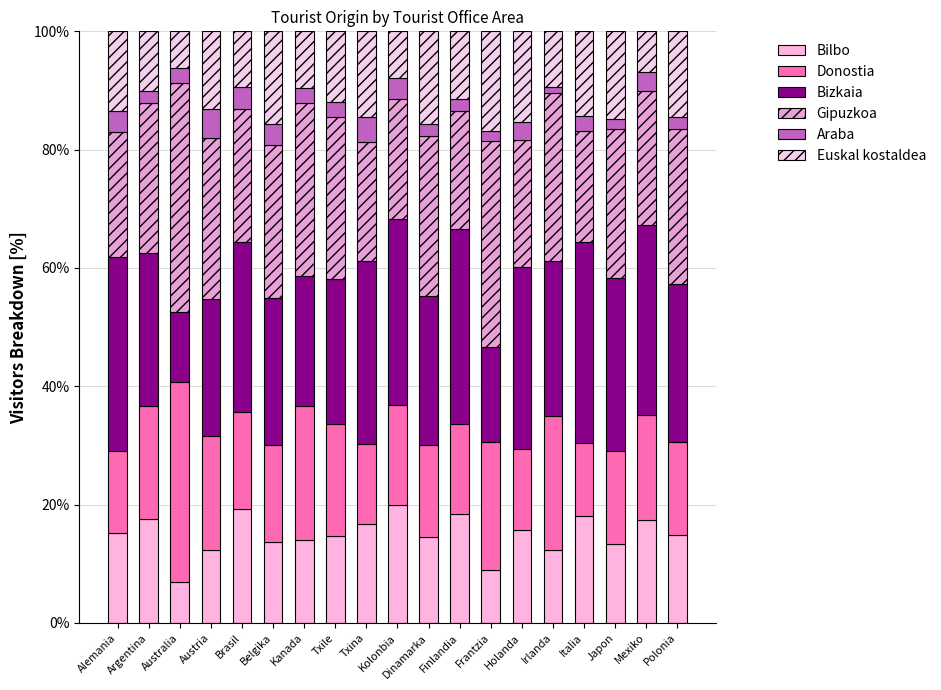

Which has a higher value, Txile or Argentina?

Argentina